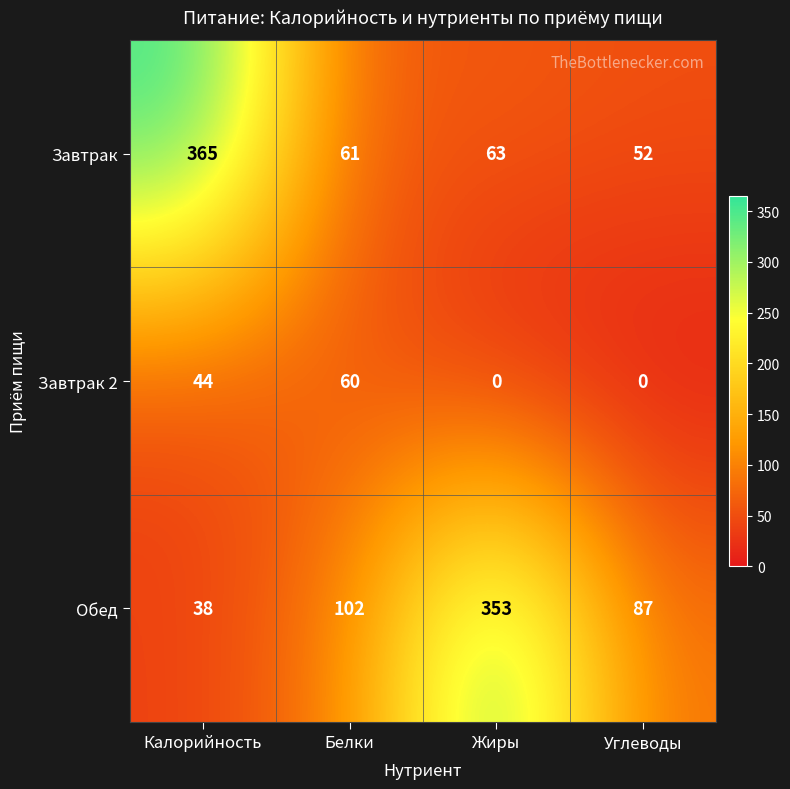

At which category is the sum across all series the highest?

Калорийность